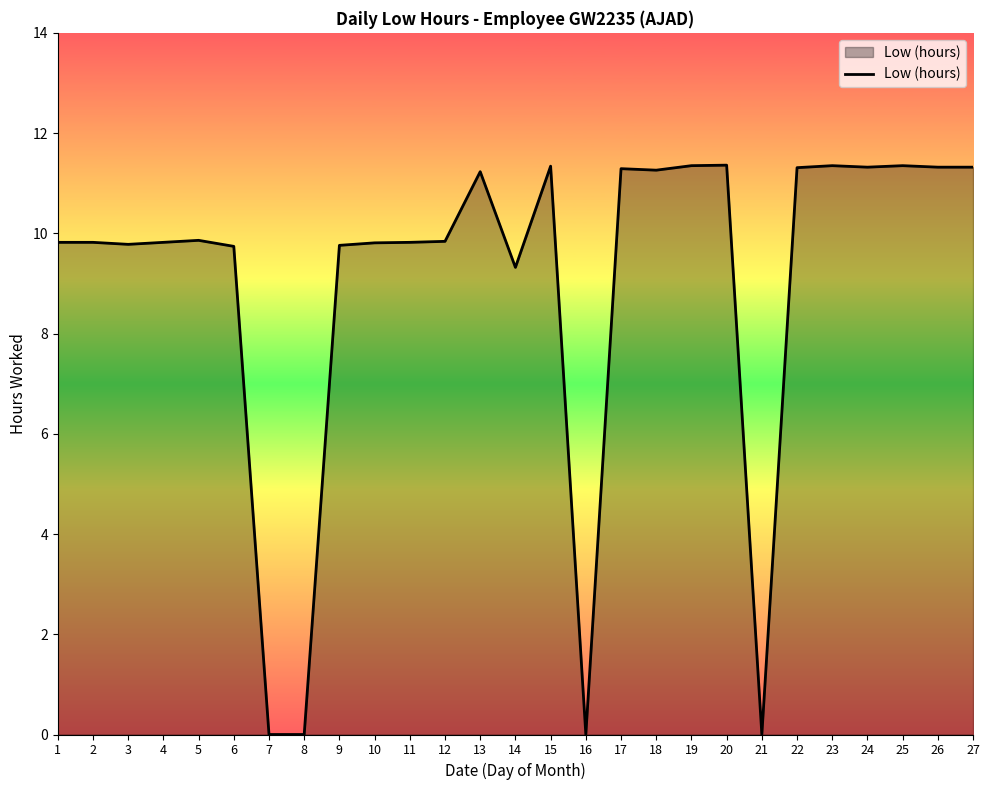

What is the greatest value displayed?

11.4